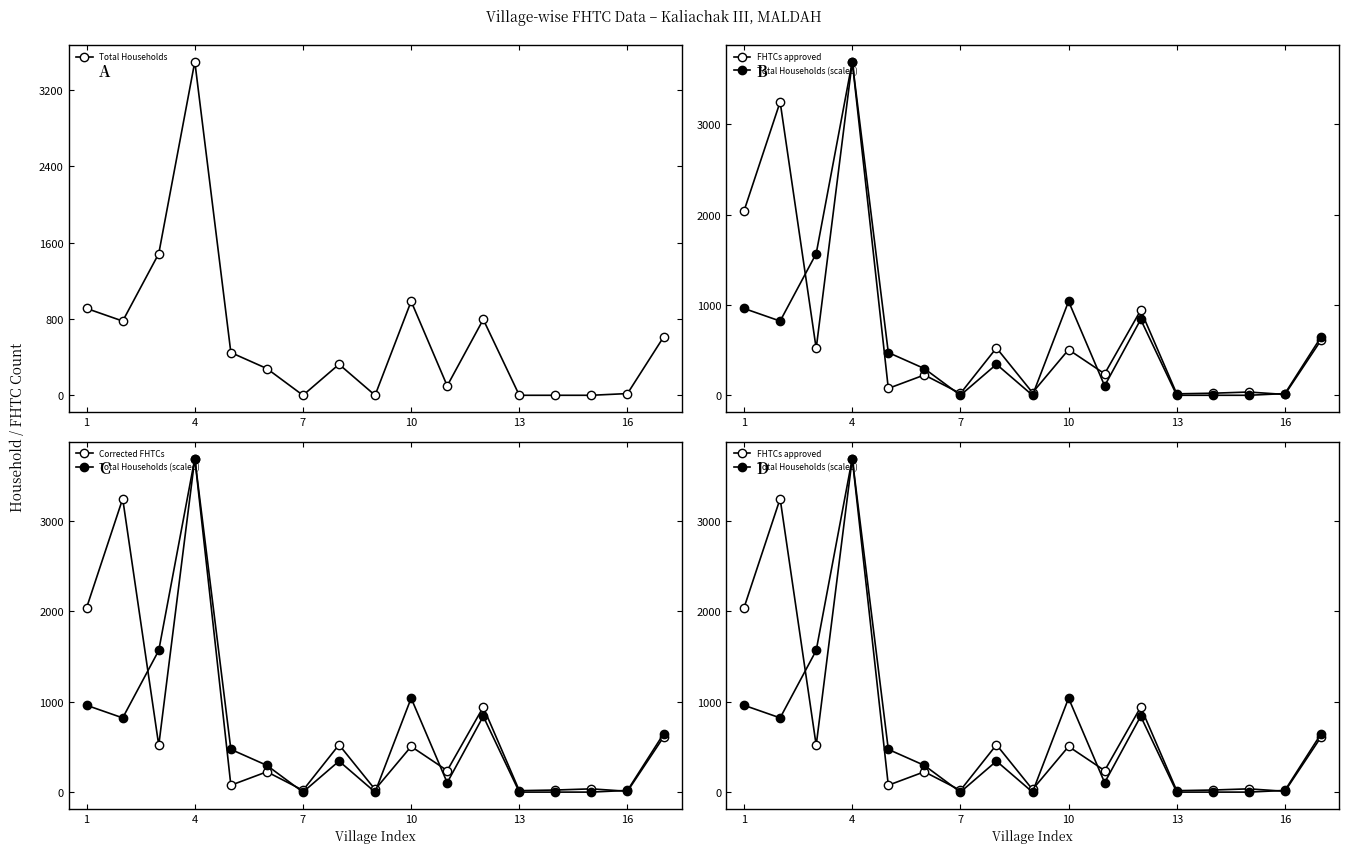

What is the highest value of the Total Households series?

3497